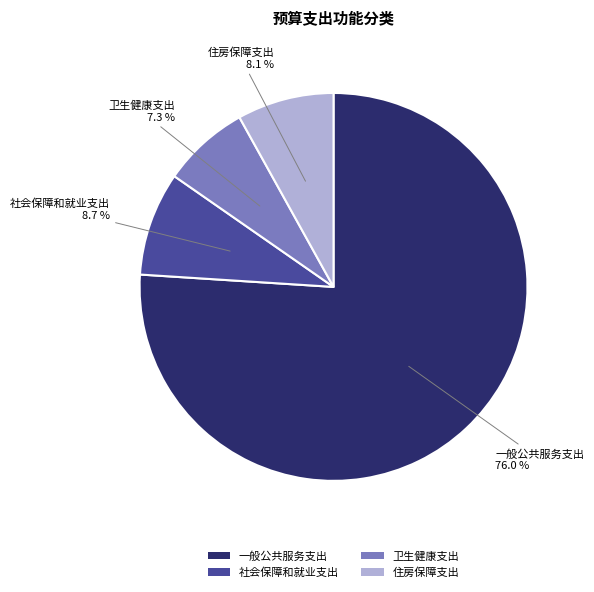

Count the number of slices in the pie.

4